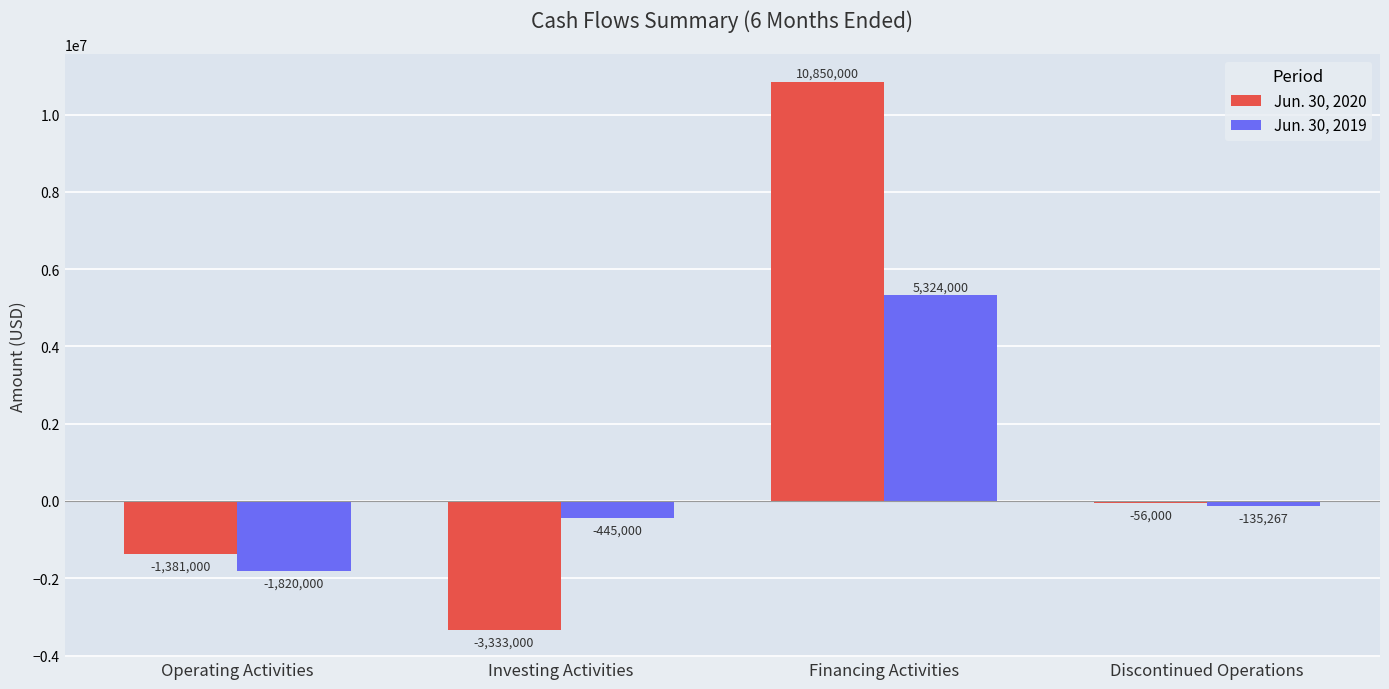

How many bars are there in total?

8